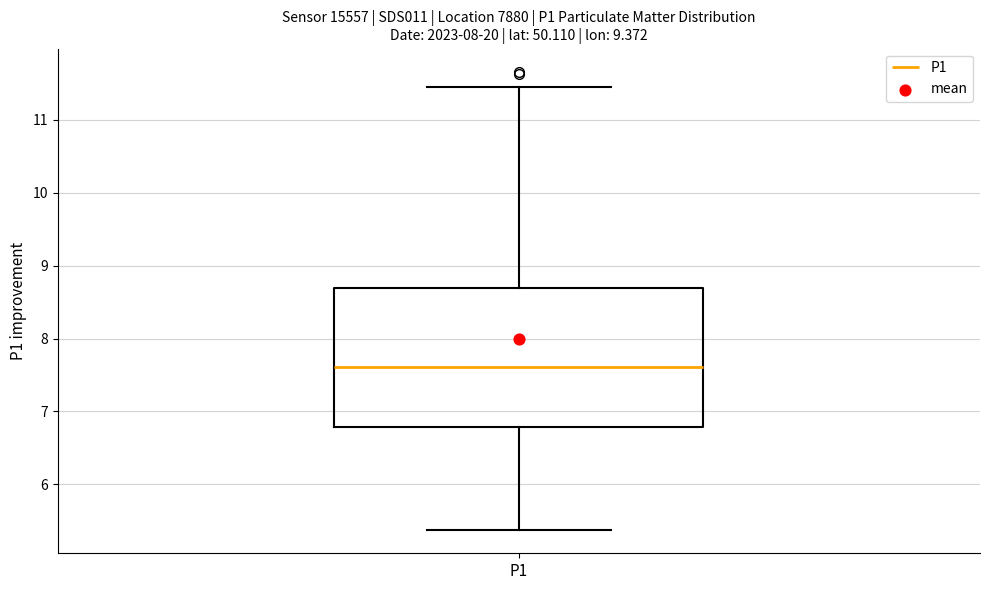

Where is the upper edge of the box for P1 on the y-axis? The values are not printed on the chart, so give them approximately, as read against the axis.

8.7